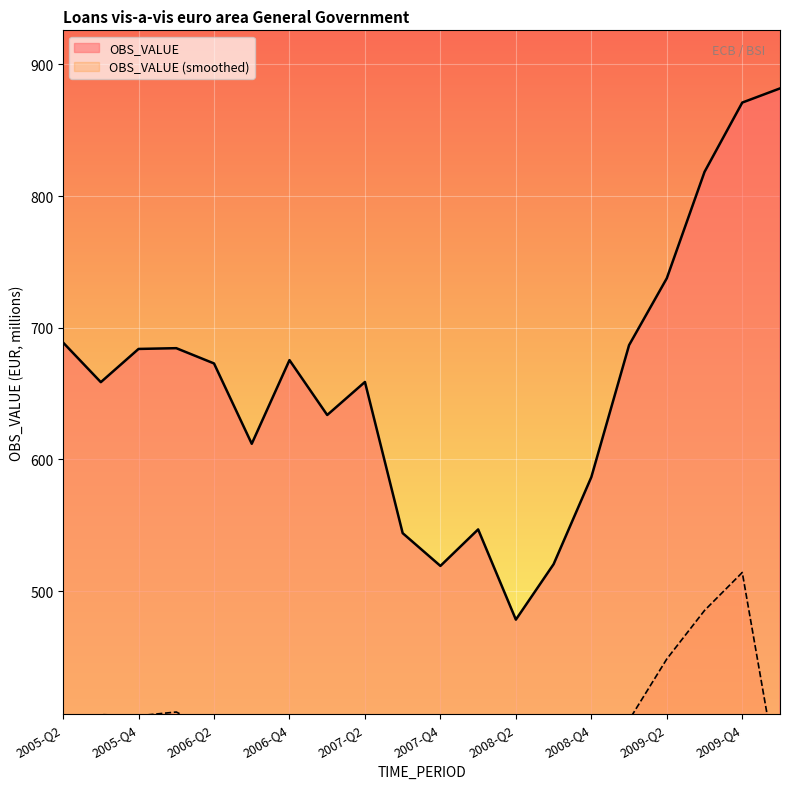

Does the chart display data point markers on the line(s)?

No